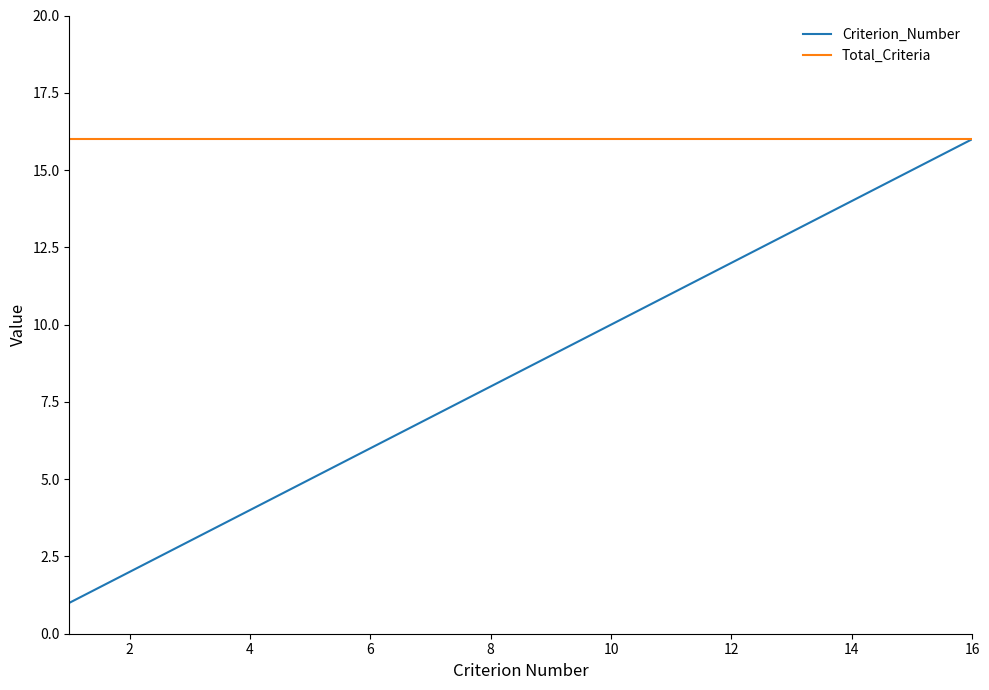

List the series in order of their overall mean, lowest first.

Criterion_Number, Total_Criteria